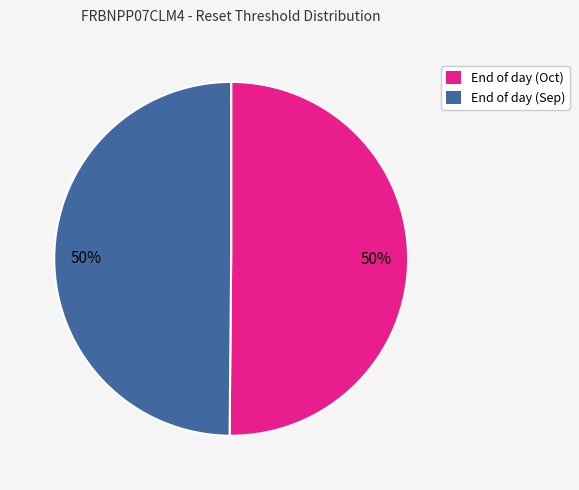

To the nearest percent, what is the average slice percentage?

50%